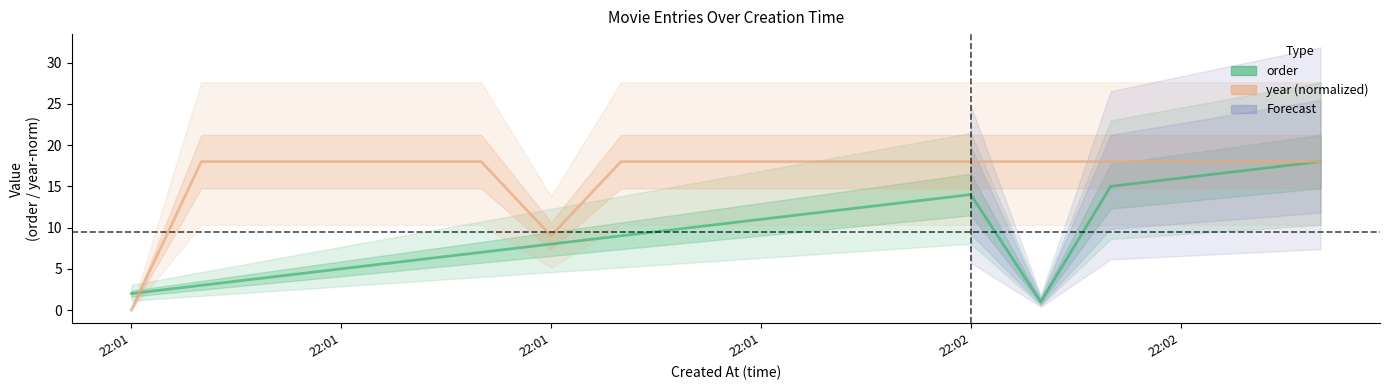

What is the minimum value for order?

1